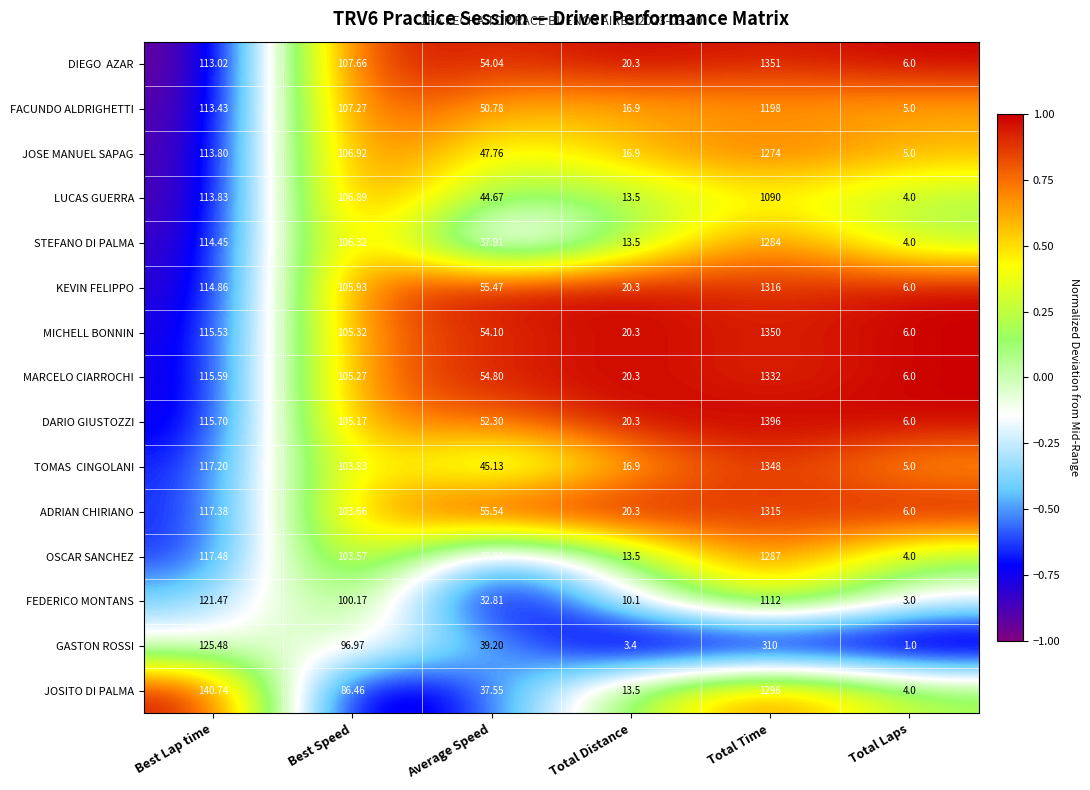

What is the difference between the highest and lowest values at Best Speed?

21.2